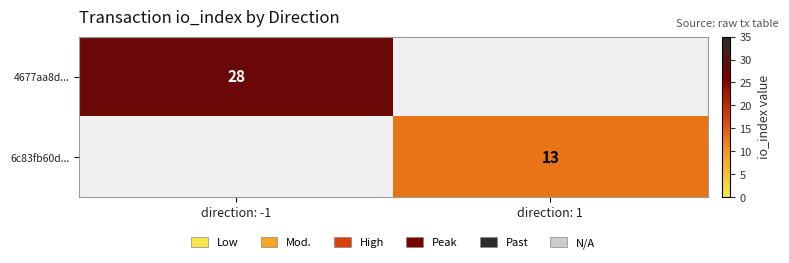

The value of 4677aa8d... at direction: -1 is 28. True or false?

True